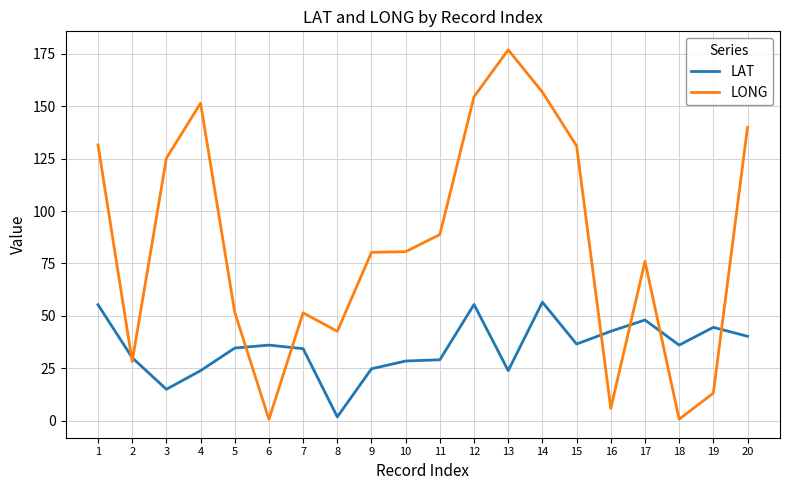

Is the value of LONG at 19 greater than the value of LAT at 4?

No